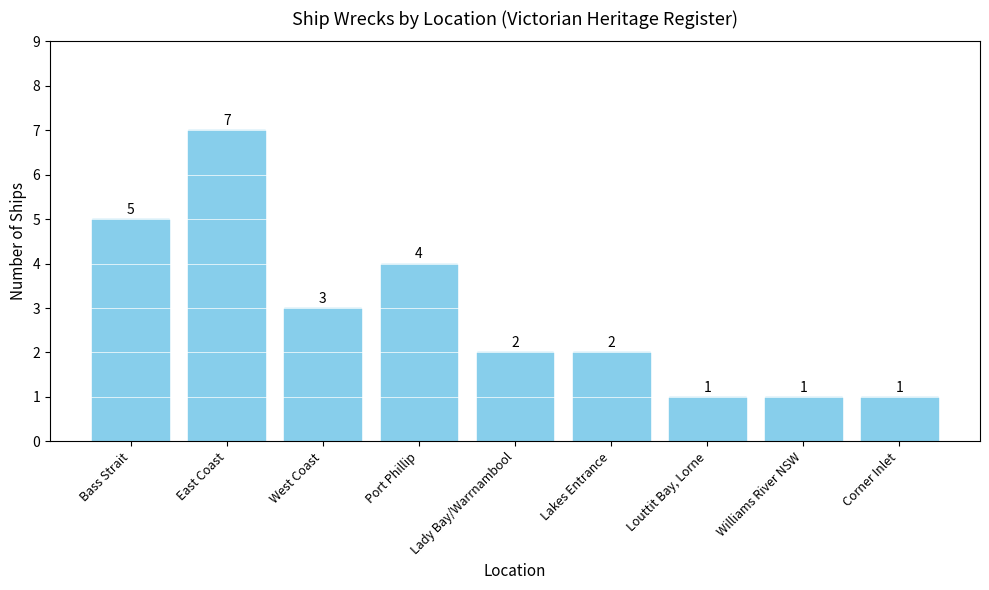

What is the label of the 1st bar from the right?

Corner Inlet